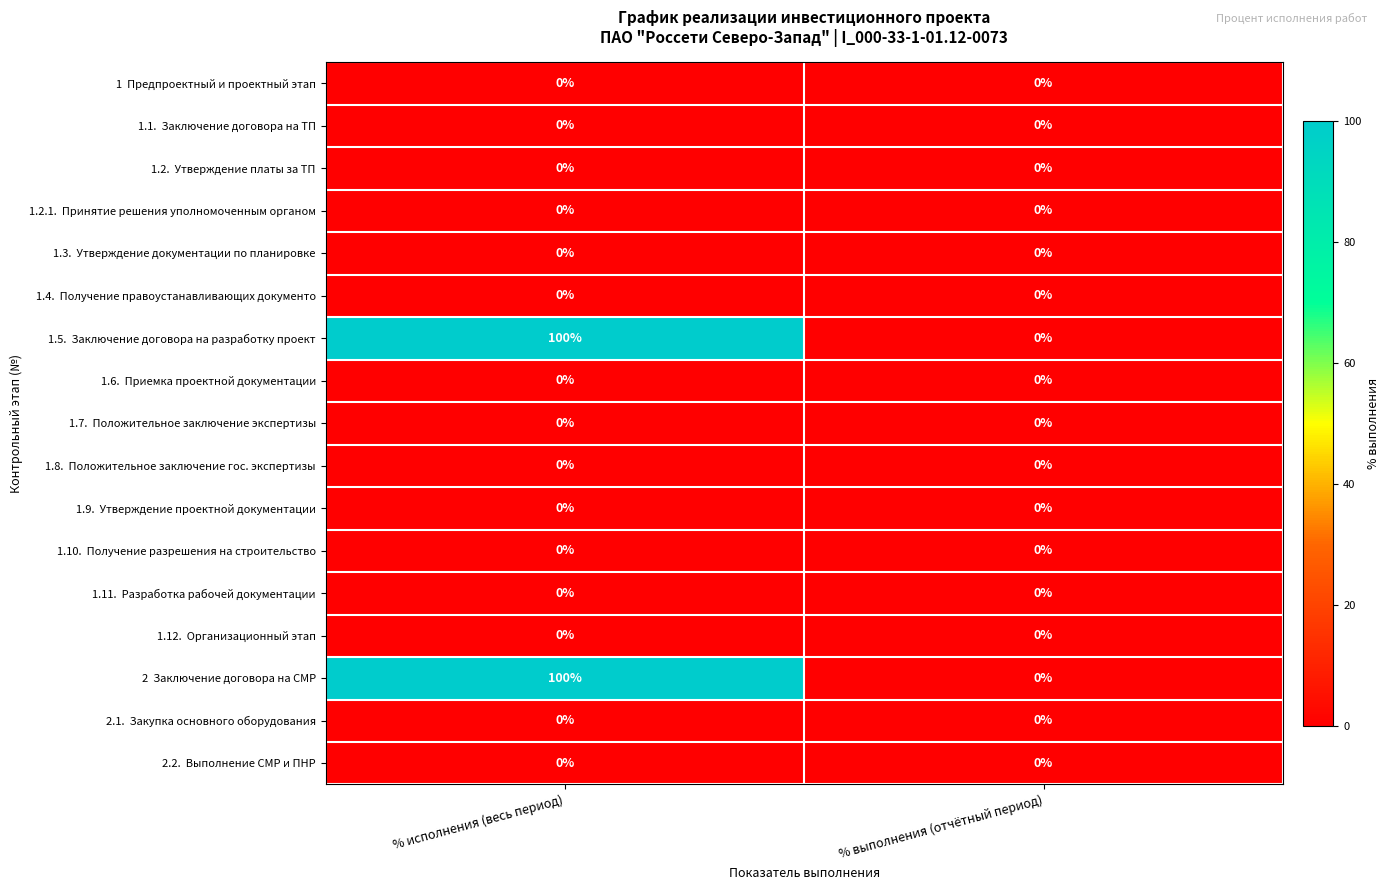

At which category is the sum across all series the highest?

% исполнения (весь период)